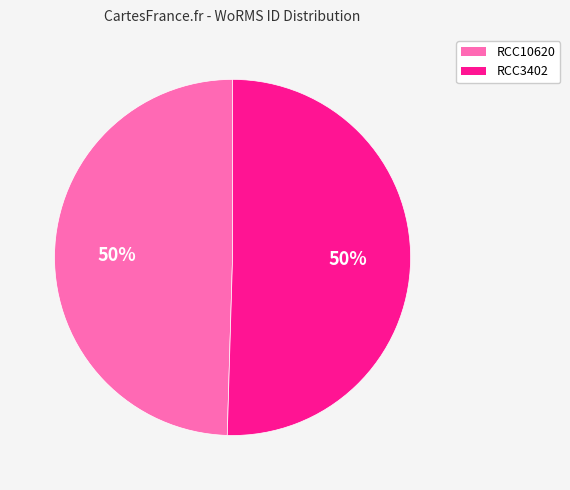

Do RCC10620 and RCC3402 together represent more than half of the pie?

Yes